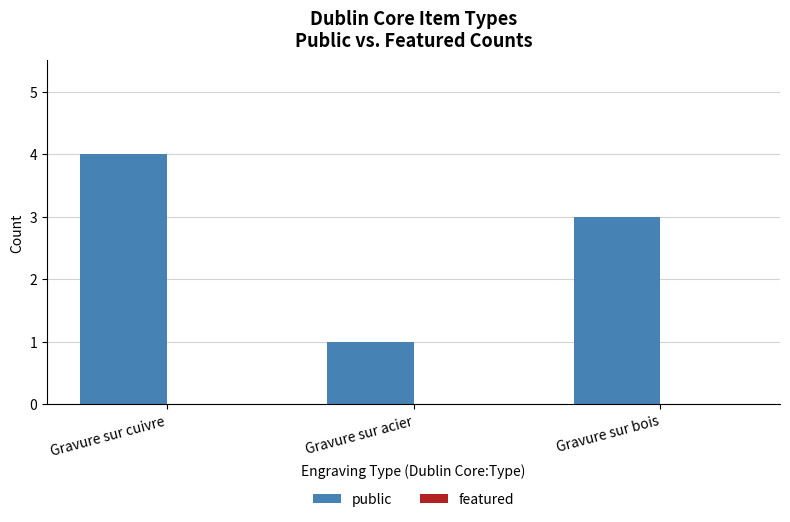

Reading left to right, list all the values displayed in this chart.

Gravure sur cuivre=4	Gravure sur acier=1	Gravure sur bois=3